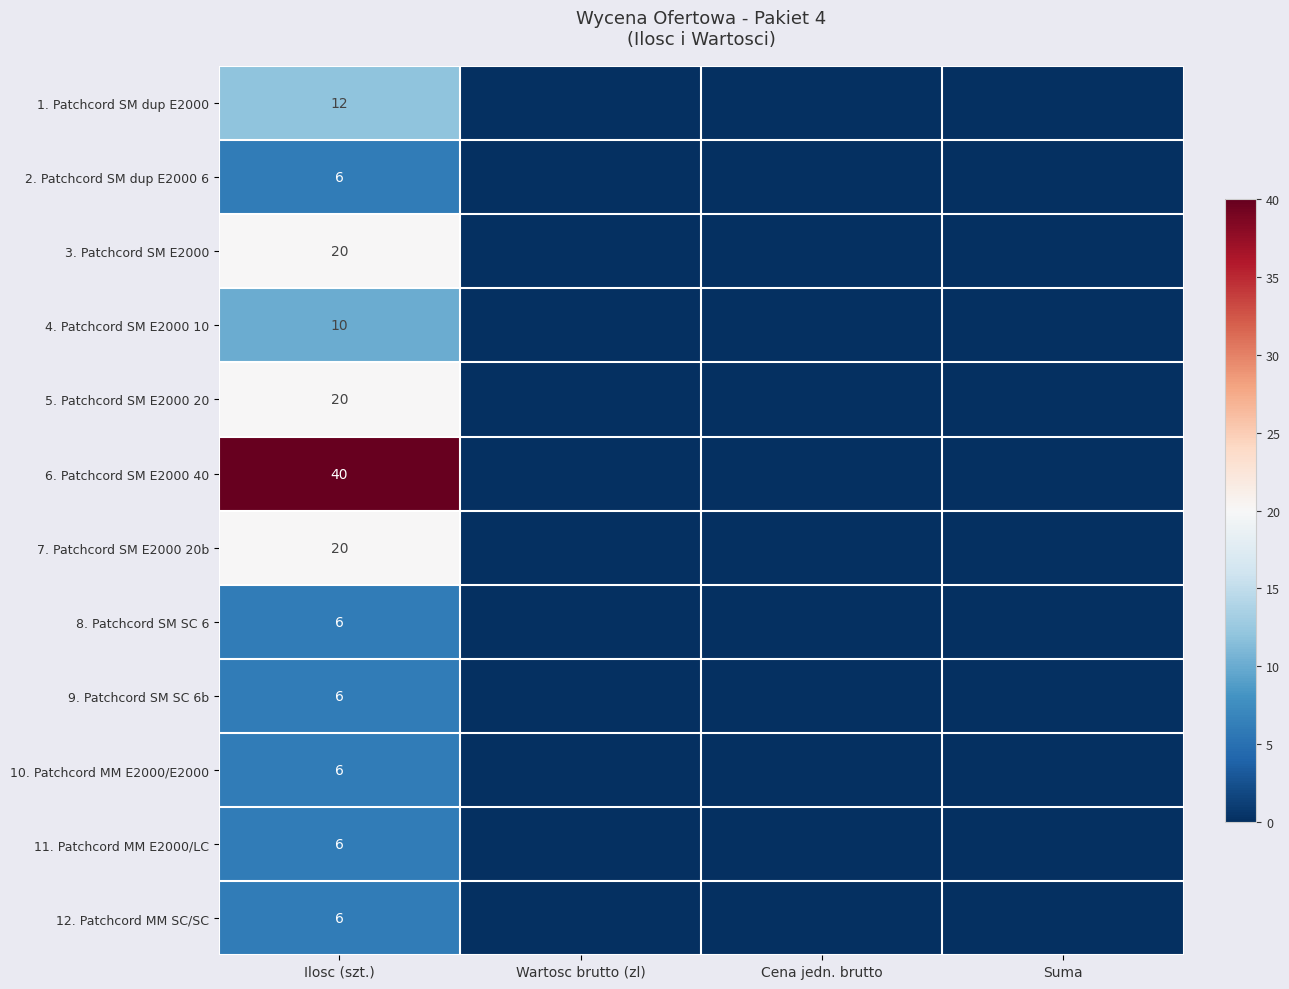

Is it true that 3. Patchcord SM E2000 equals 30 at Ilosc (szt.)?

False